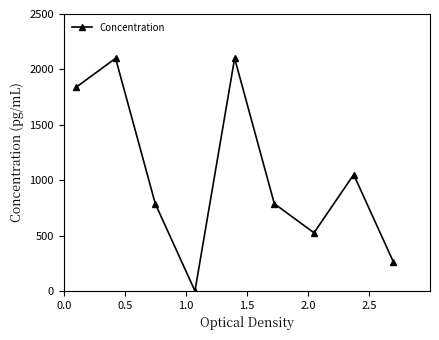

What is the average value?

1050.0